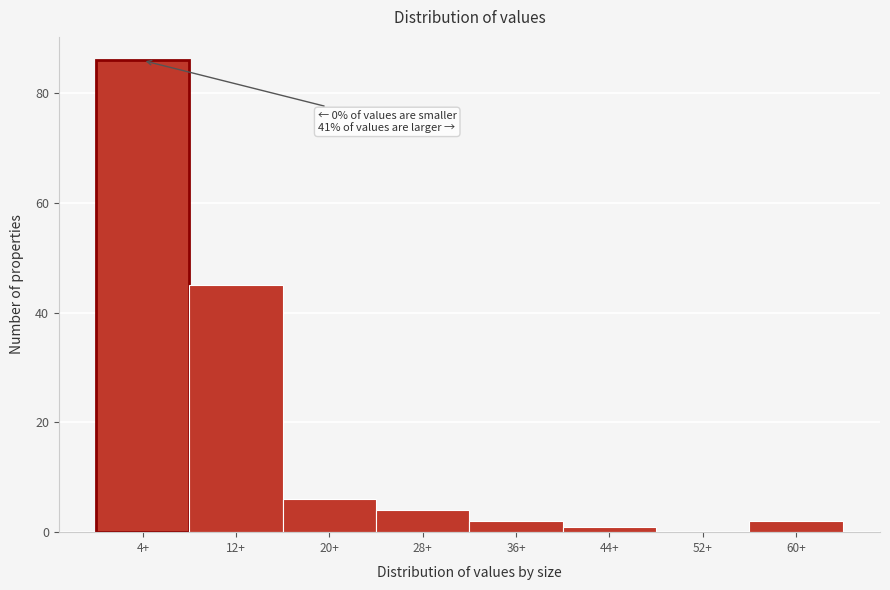

Reading left to right, extract all data points from this chart.

4+=86	12+=45	20+=6	28+=4	36+=2	44+=1	52+=0	60+=2